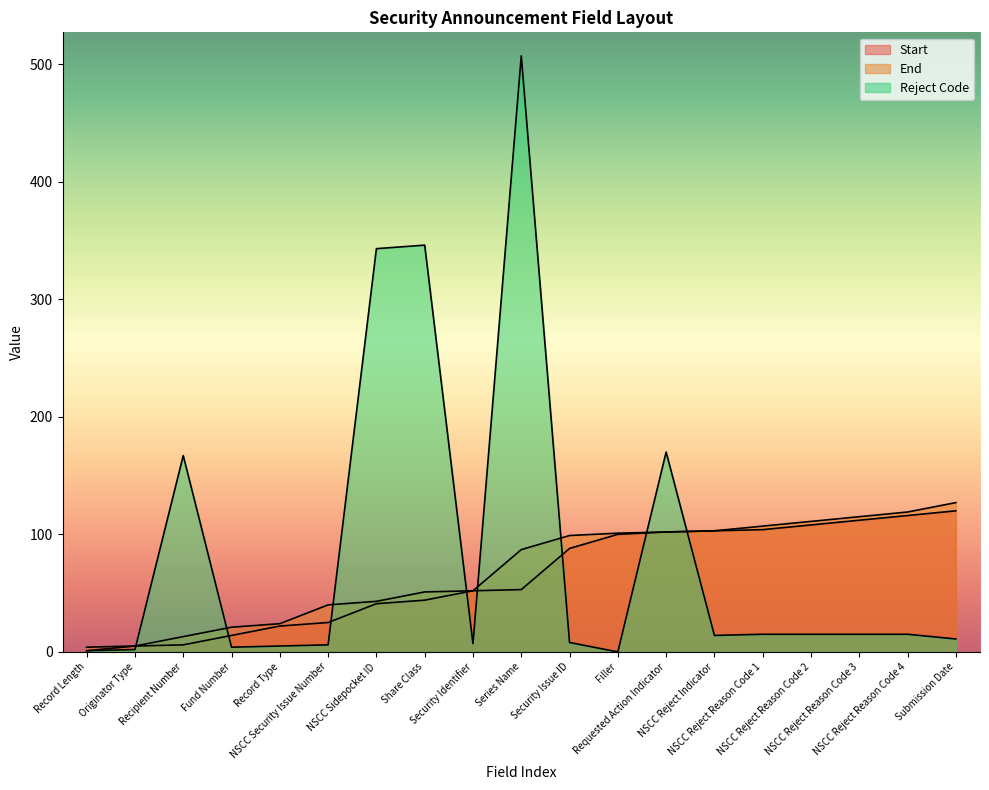

What are all the series names shown in the legend?

Start, End, Reject Code